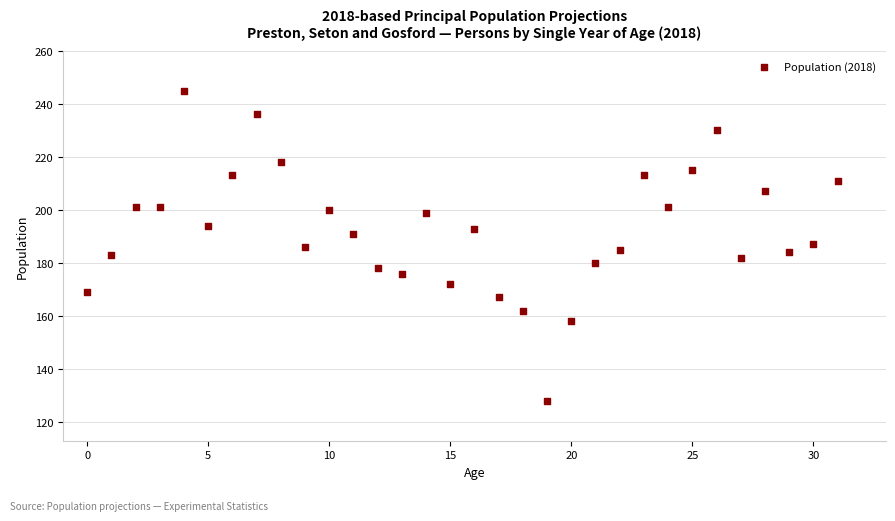

Count the number of points in this scatter plot.

32